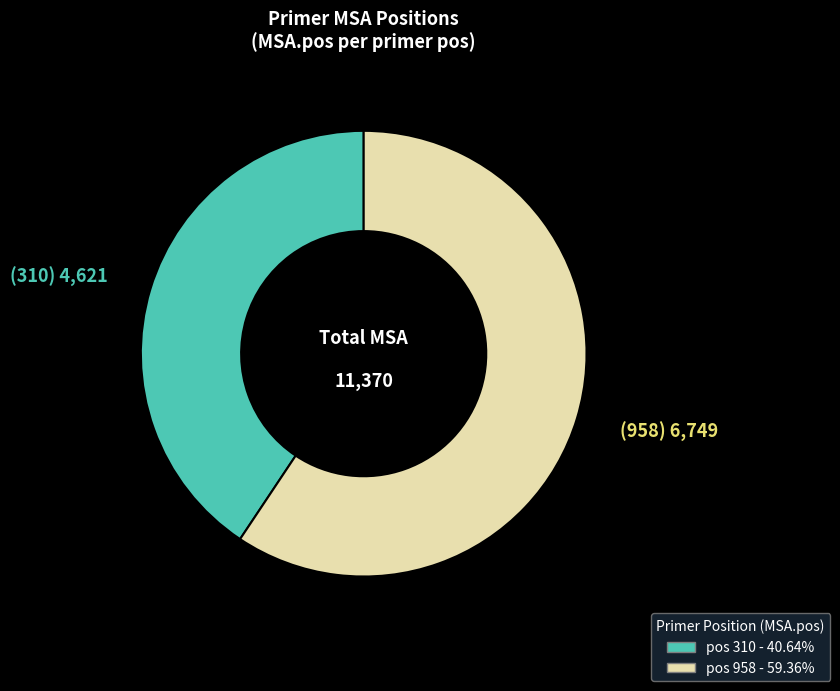

How many segments does this pie chart have?

2